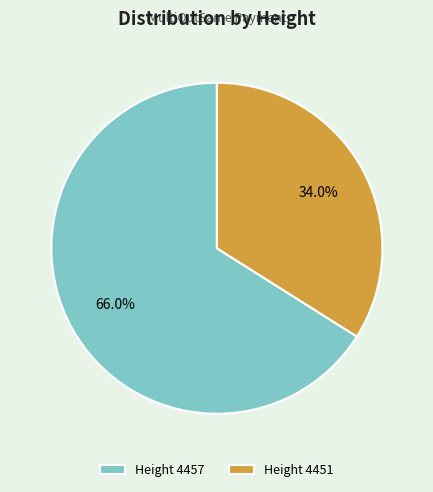

Does any single category account for the majority?

Yes